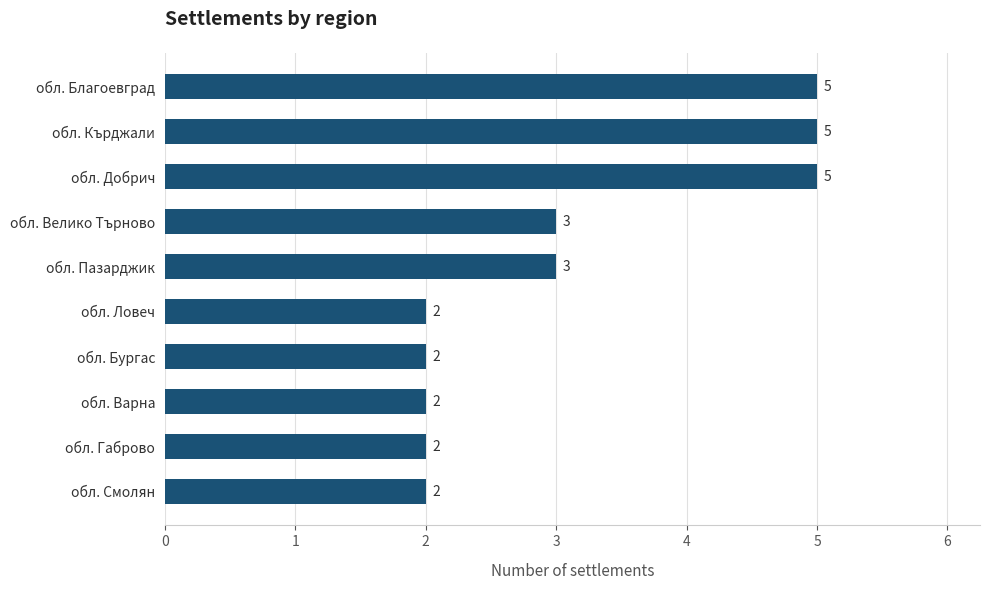

Is it true that the value at обл. Пазарджик is 3?

True